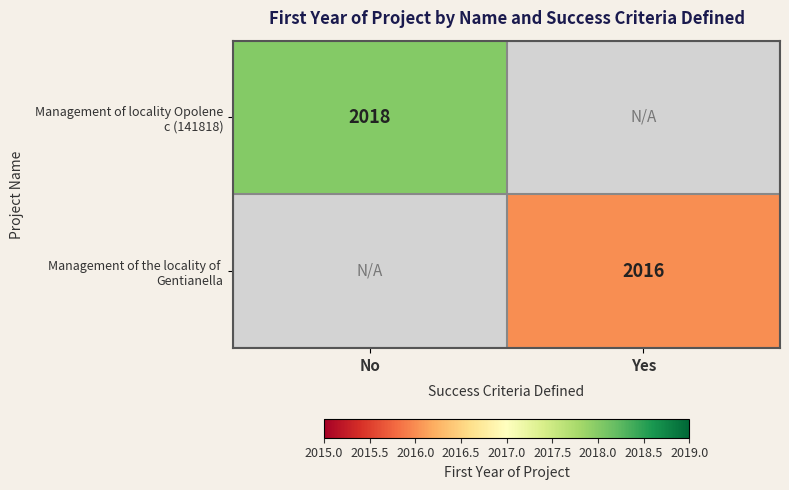

How many positive values does the Management of locality Opolene c (141818) series have?

1